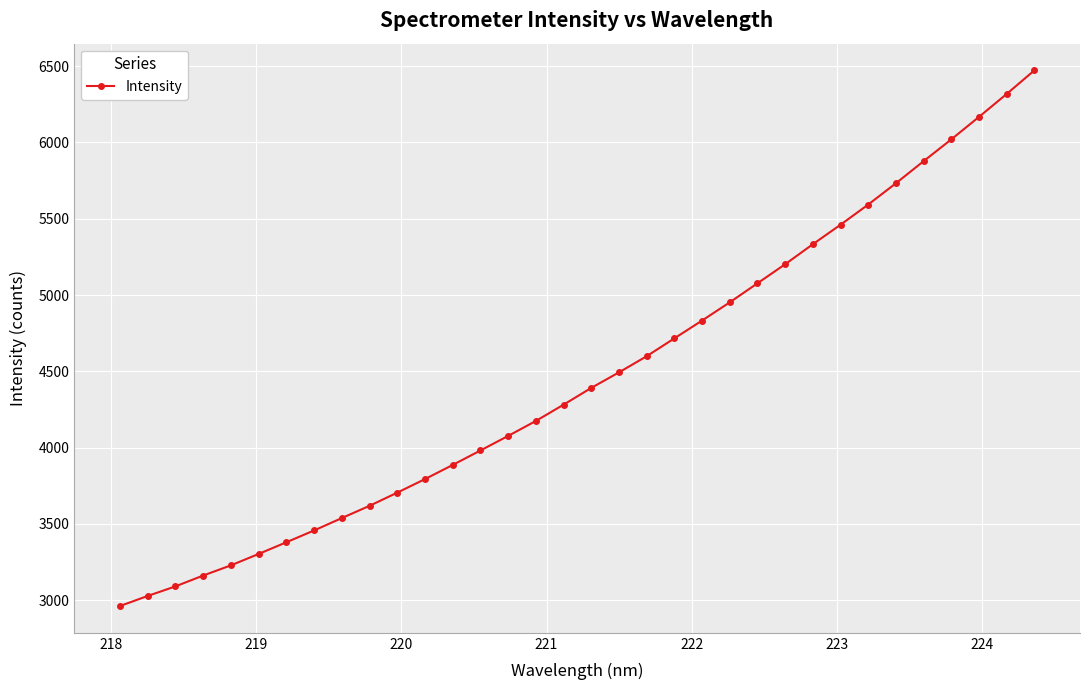

What is the minimum value shown in the chart?

2962.3